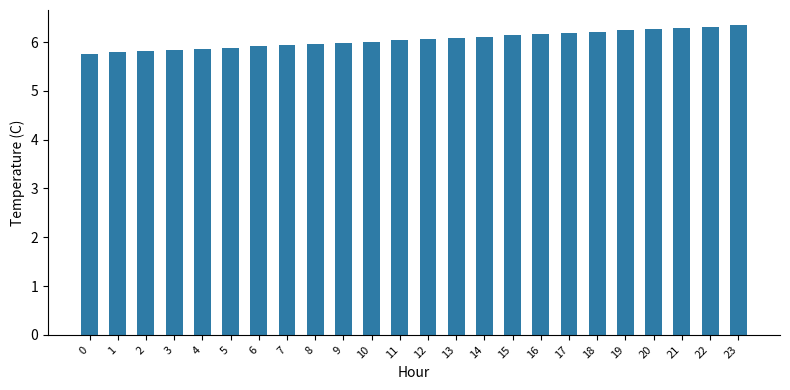

What is the smallest value displayed?

5.8